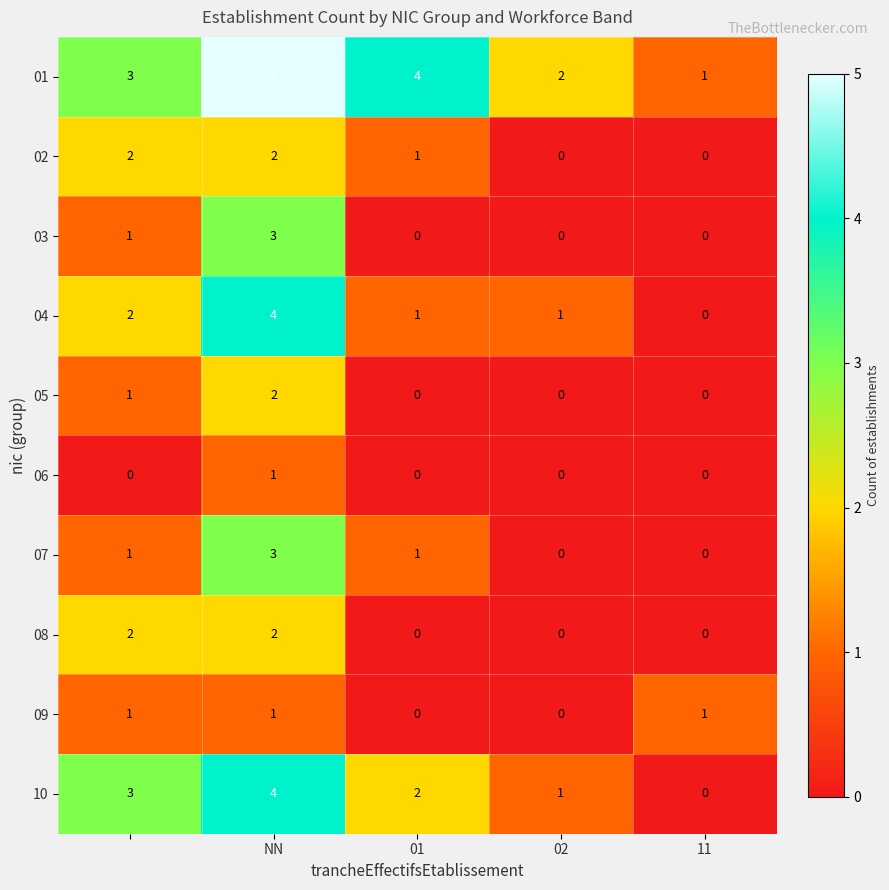

What is the difference between the maximum and minimum values in the 04 series?

4